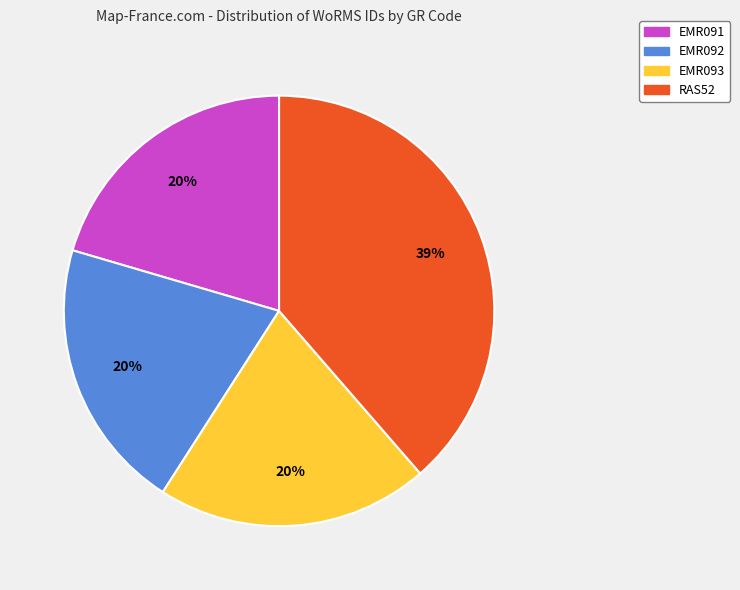

How many slices are in this pie chart?

4